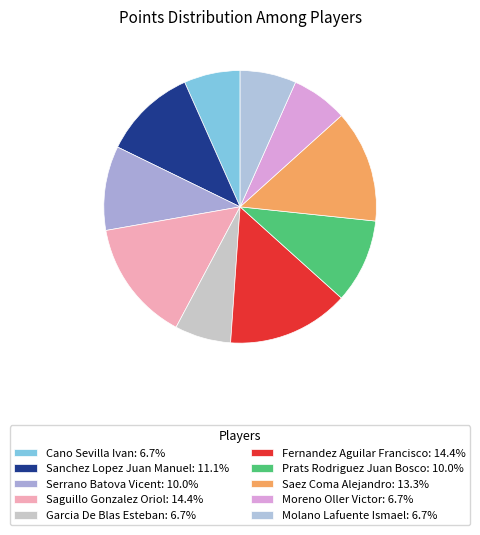

How many segments does this pie chart have?

10